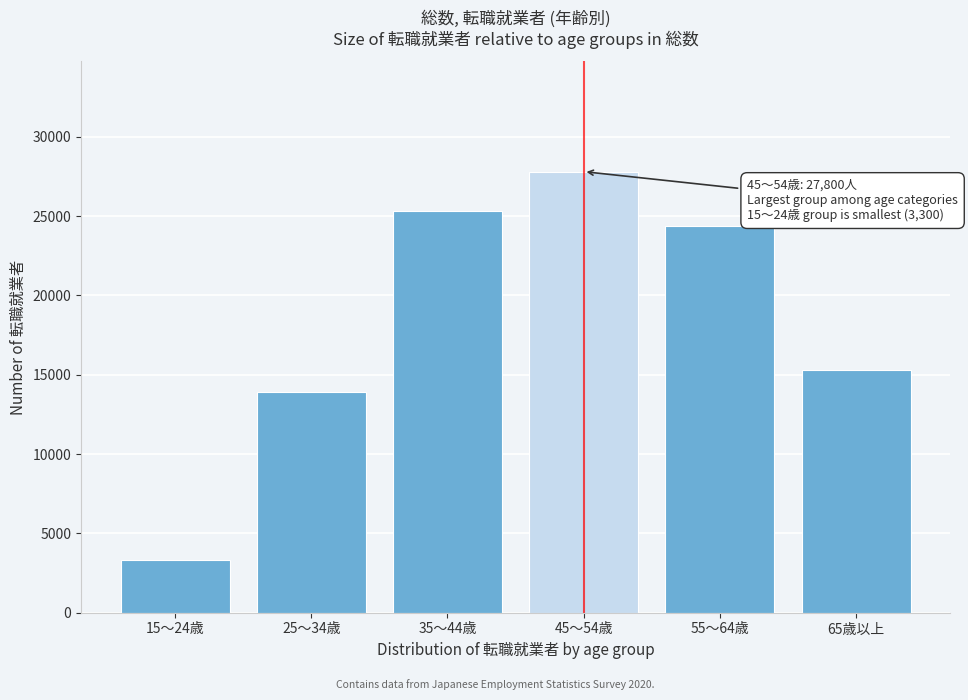

Reading left to right, what are all the values shown in this chart?

3300	13900	25300	27800	24400	15300